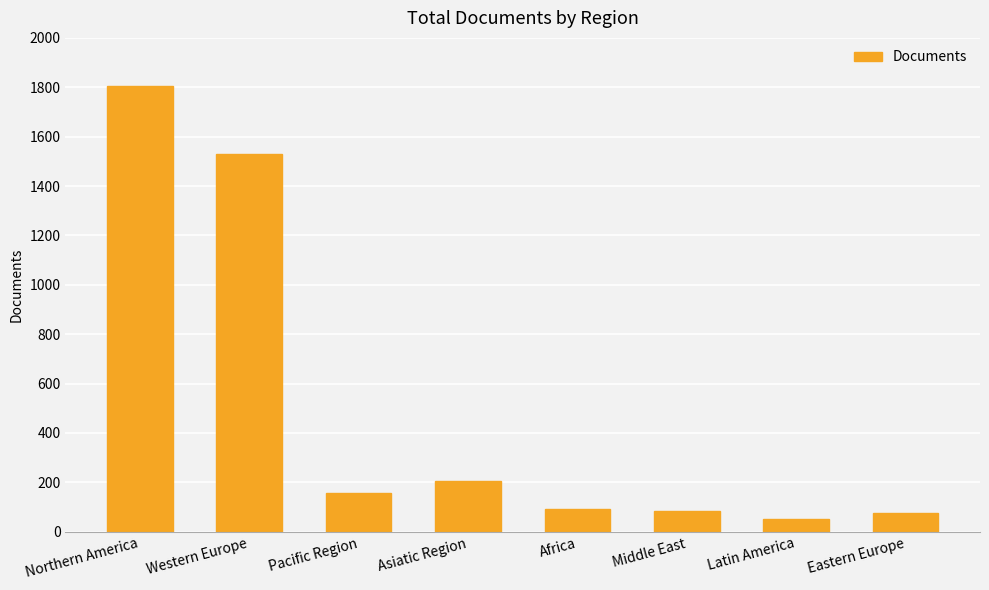

What is the label of the 2nd bar from the left?

Western Europe